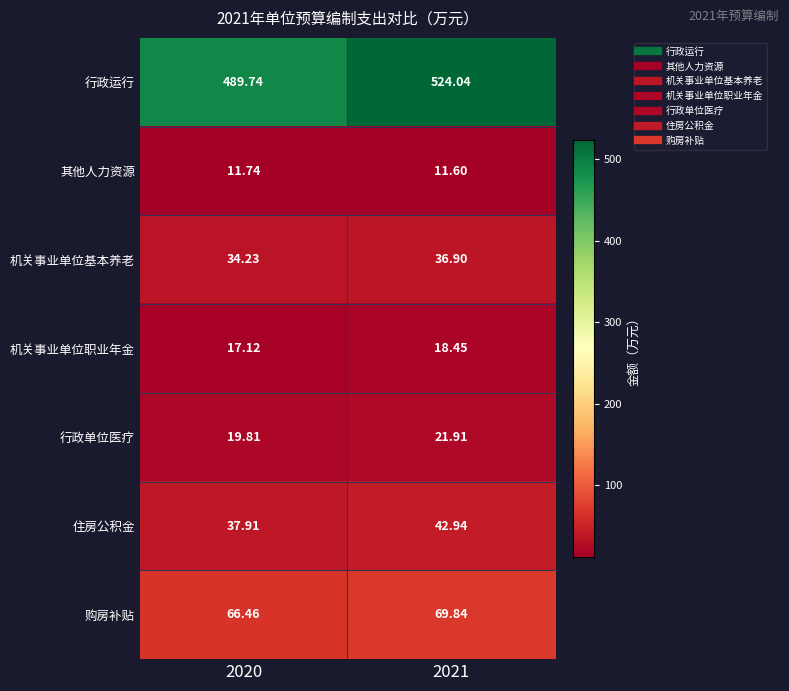

Which series has the largest total across all categories?

行政运行